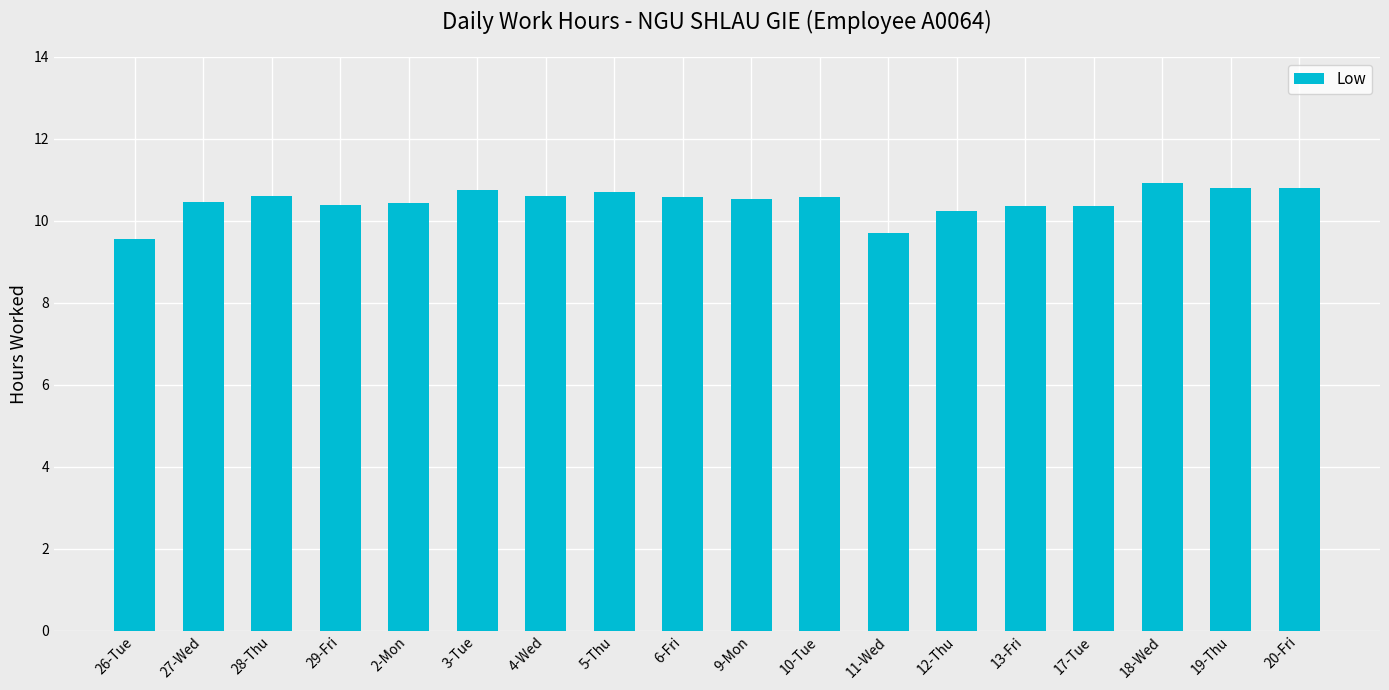

What is the sum of the values at 3-Tue and 26-Tue?

20.3